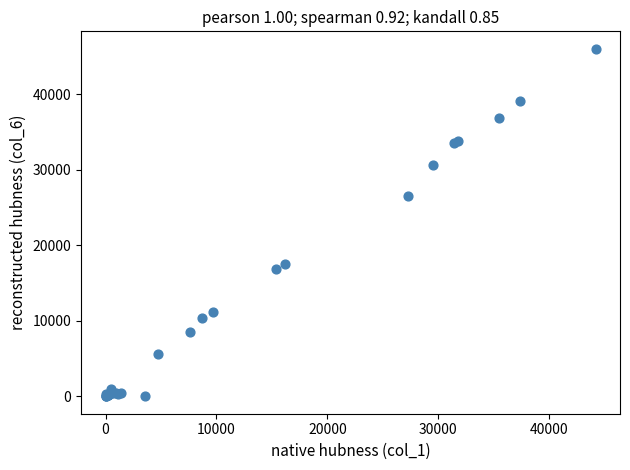

What Y value in the scatter plot is closest to 23027?

26491.7